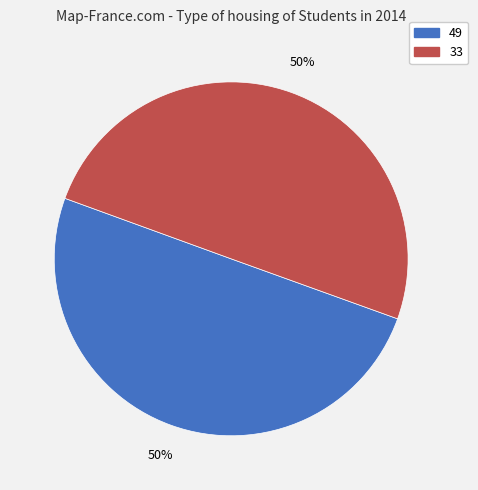

To the nearest percent, what is the average slice percentage?

50%